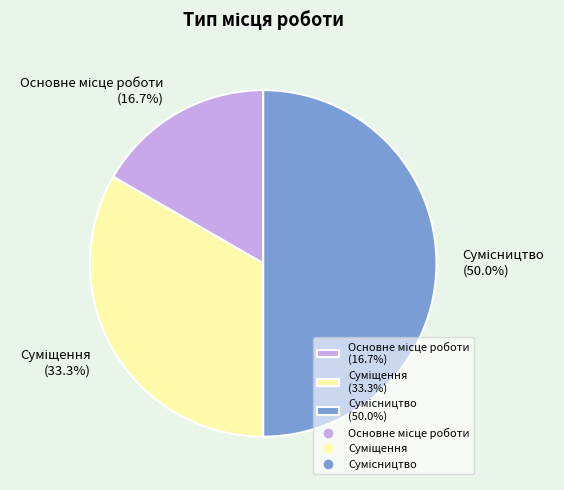

Rank the categories by value from lowest to highest.

Основне місце роботи, Суміщення, Сумісництво